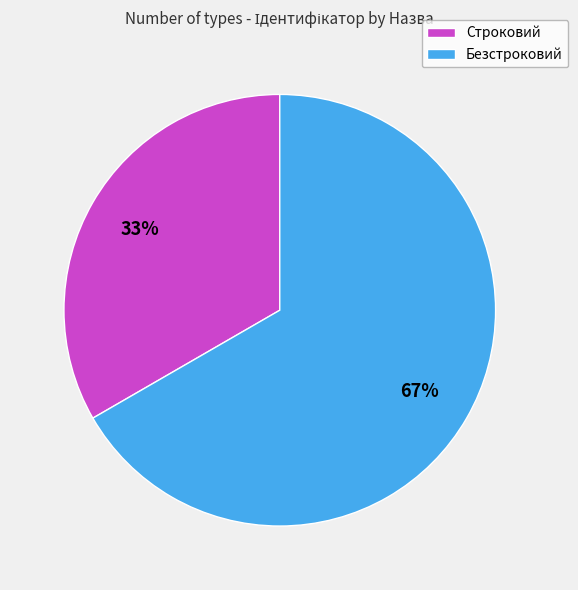

Which slice is the largest?

Безстроковий